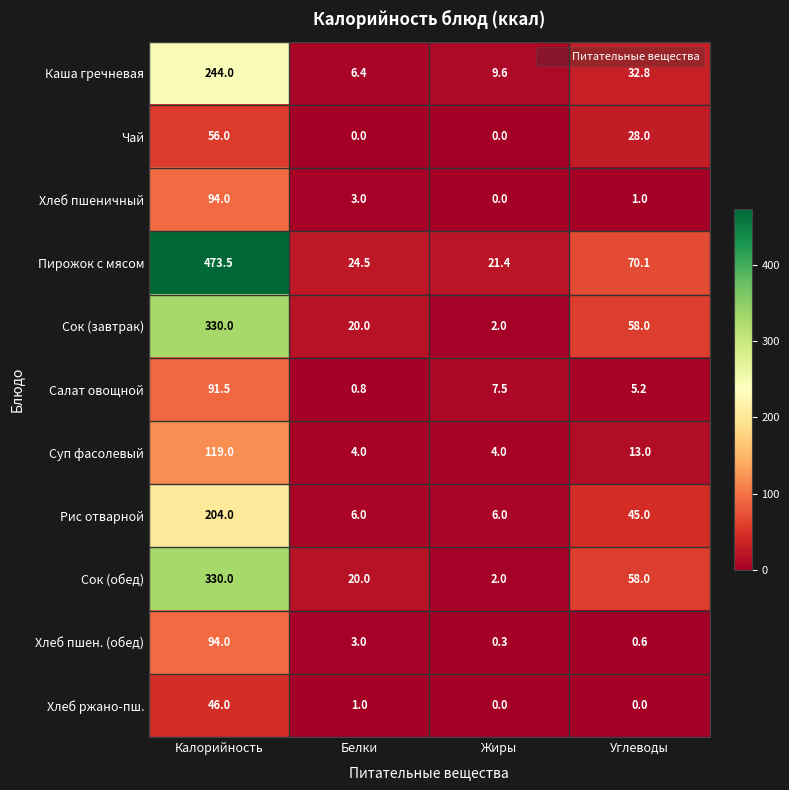

What is the approximate value of Пирожок с мясом at Жиры?

21.4